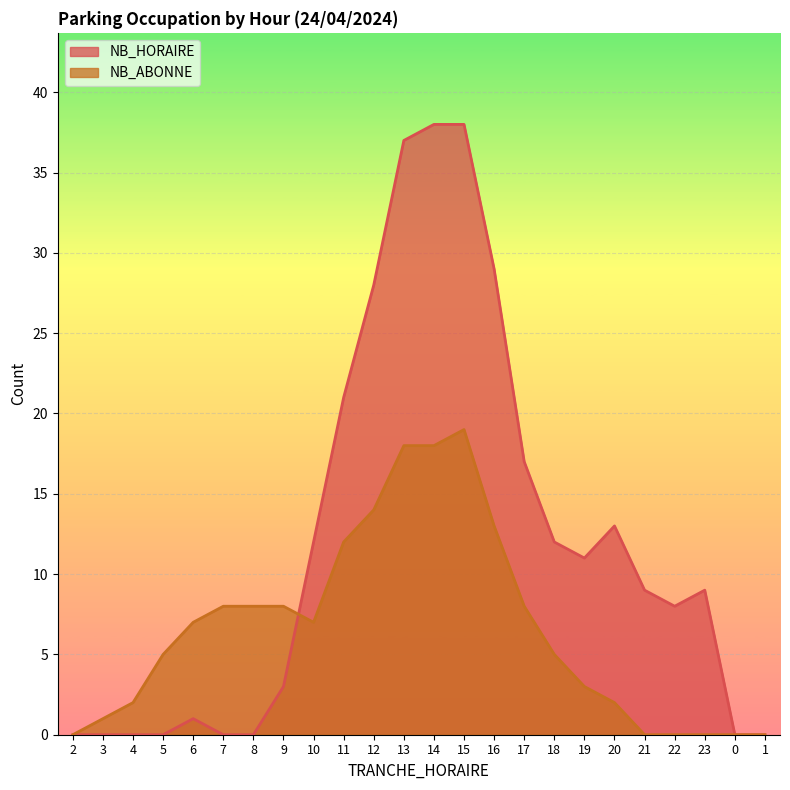

How many distinct data groups are displayed?

2